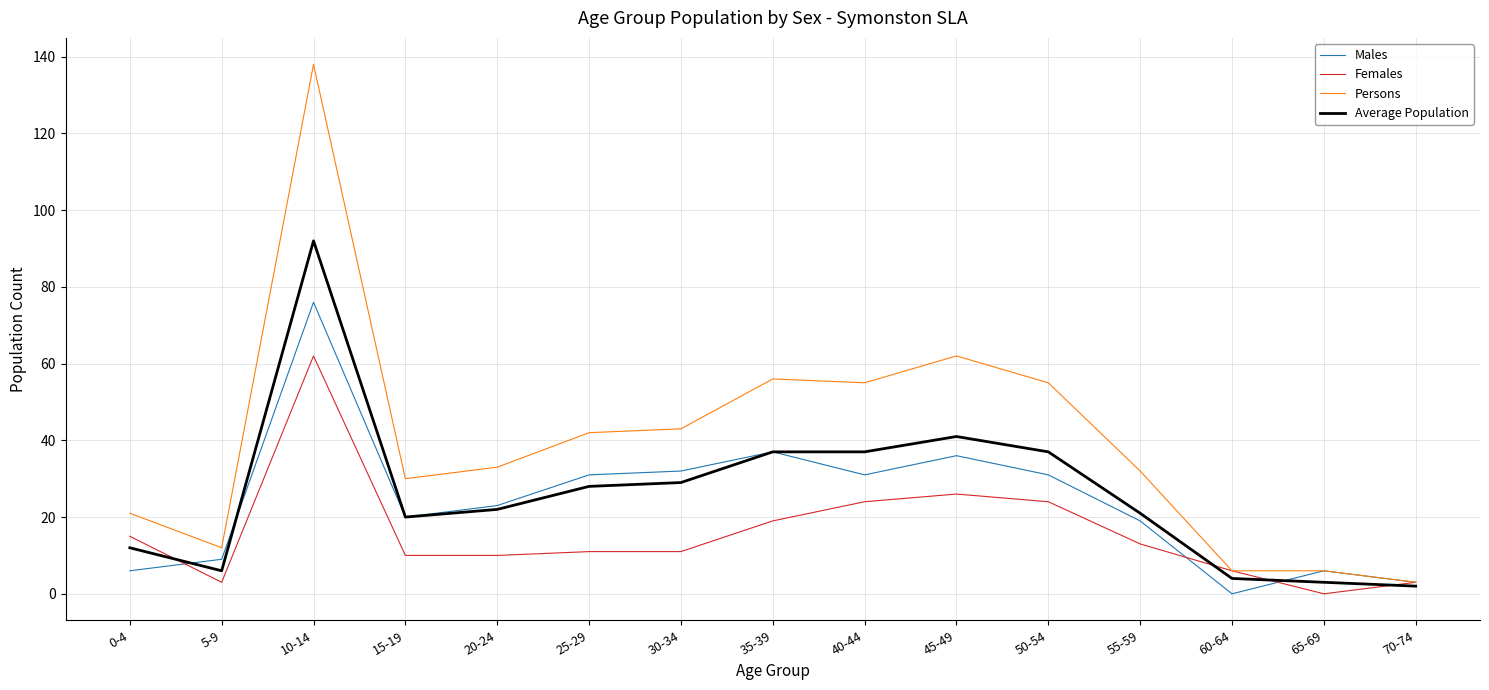

List the series in order of their peak value, highest first.

Persons, Average Population, Males, Females